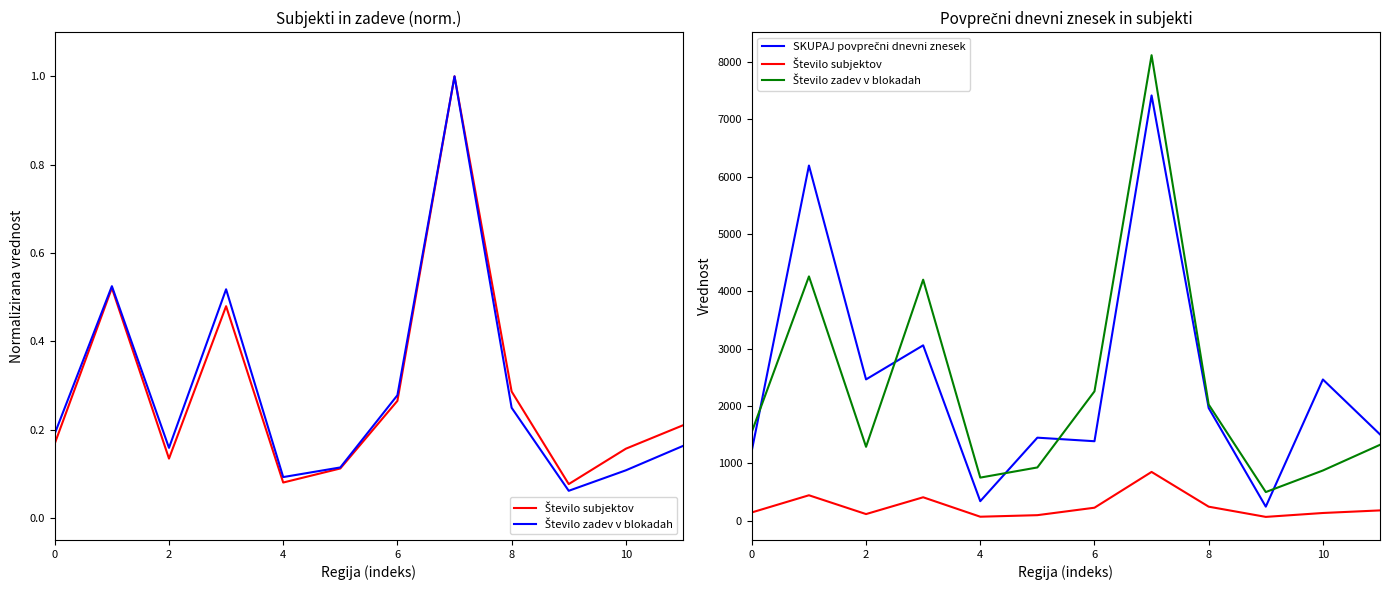

At how many categories does at least one series exceed 4122?

3